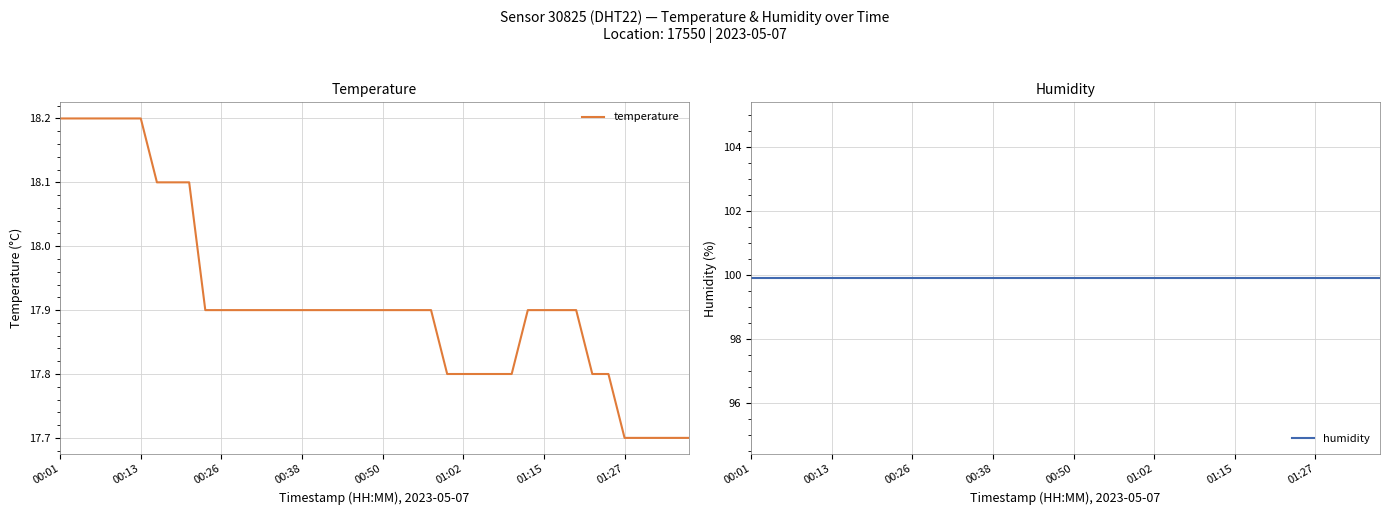

True or false: humidity and temperature intersect in this chart.

False